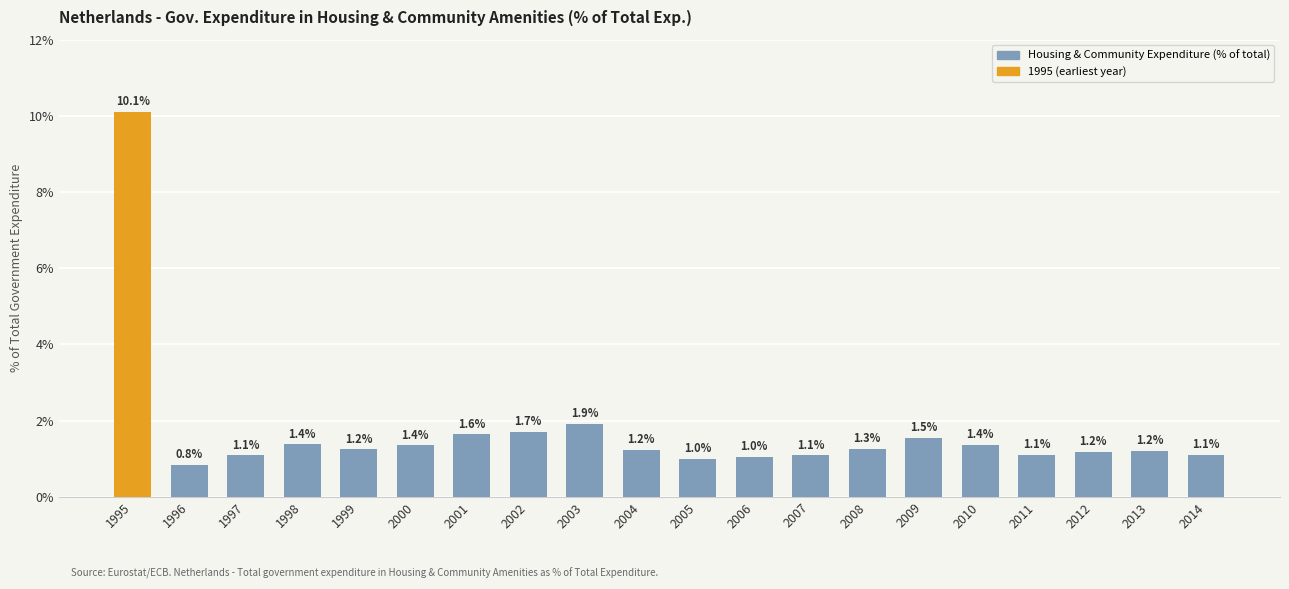

Is it true that the value at 1998 is 1.4?

True